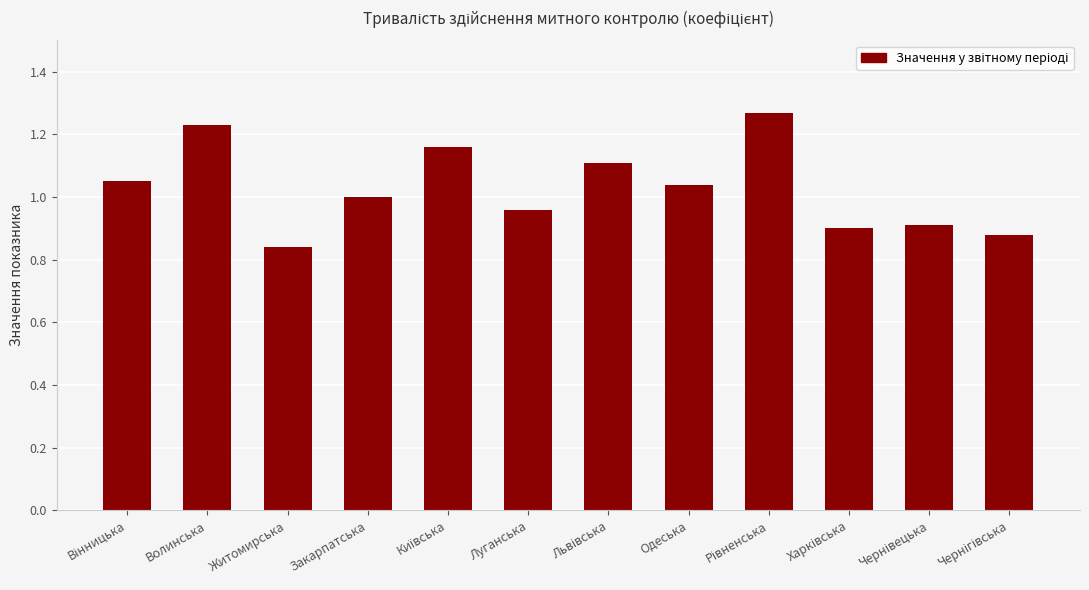

Which label corresponds to the smallest value in the chart?

Житомирська